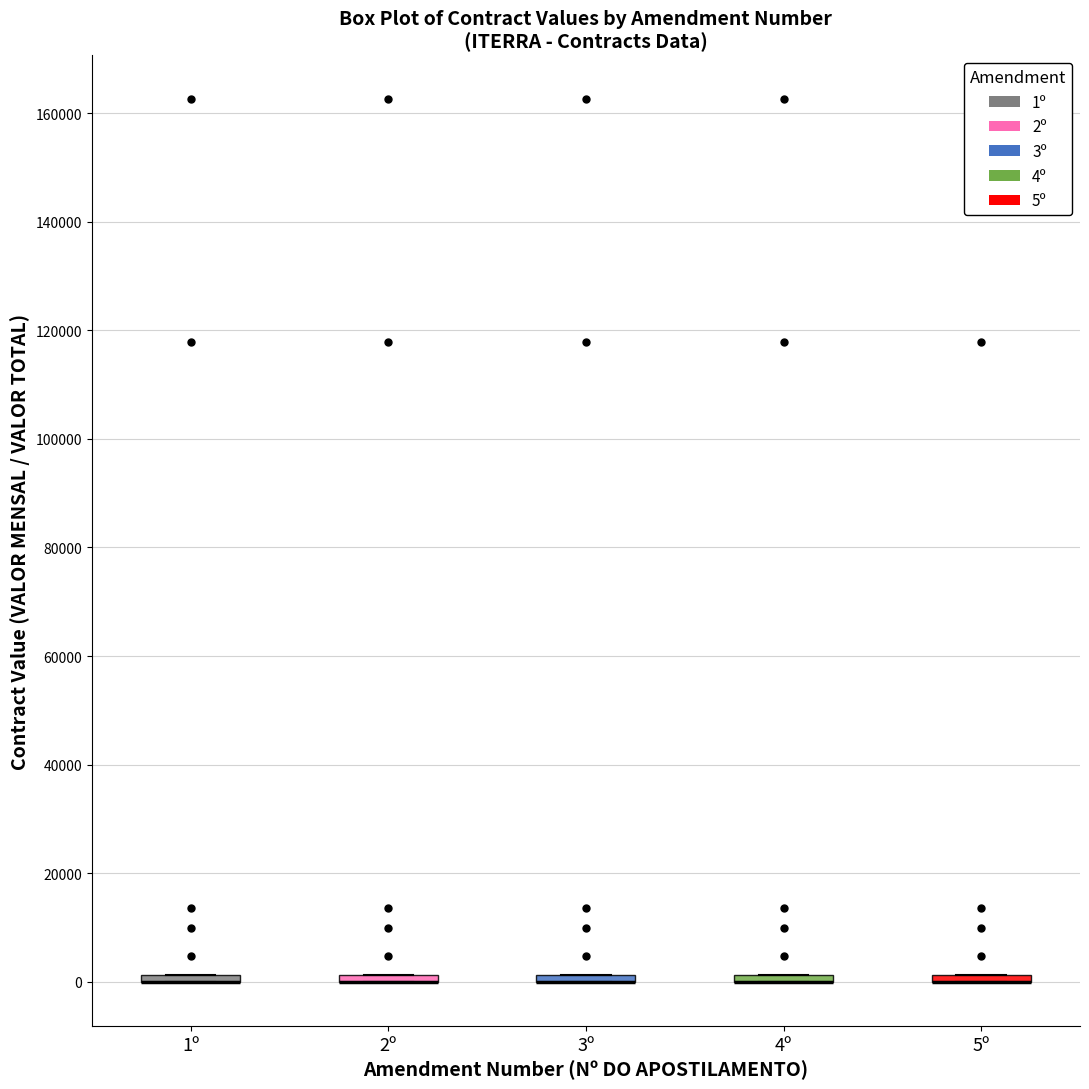

Where is the upper edge of the box for 2º on the y-axis? The values are not printed on the chart, so give them approximately, as read against the axis.

2000